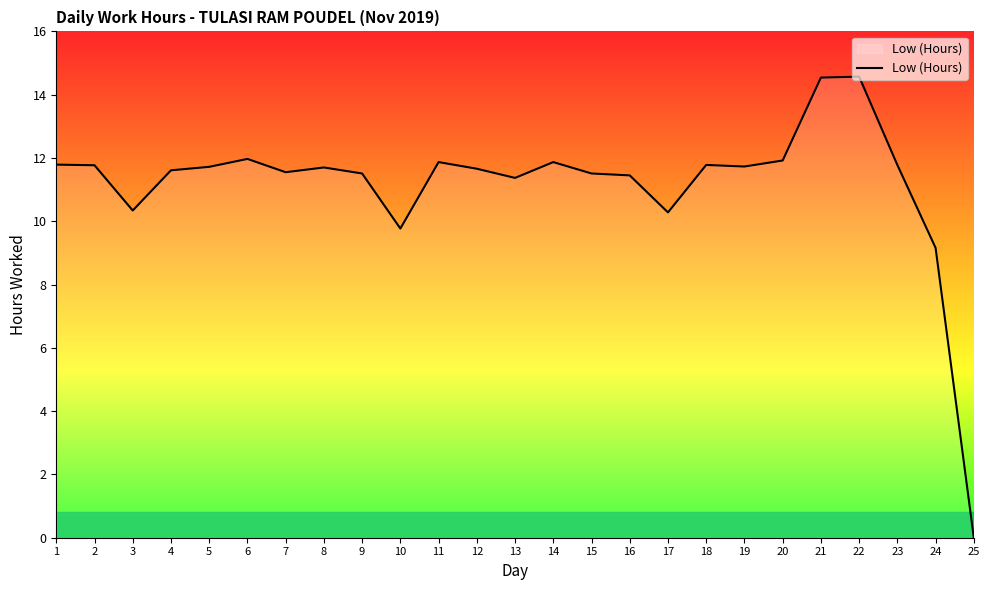

Between 4 and 21, which is larger?

21